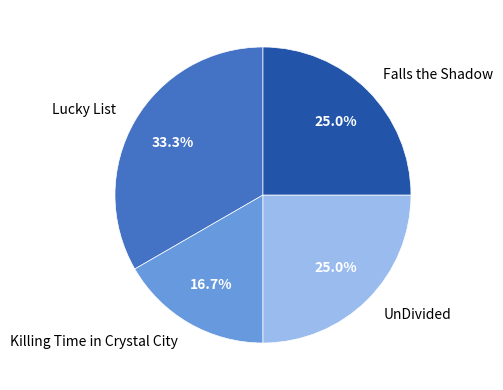

What percentage do UnDivided and Killing Time in Crystal City together represent?

41.7%